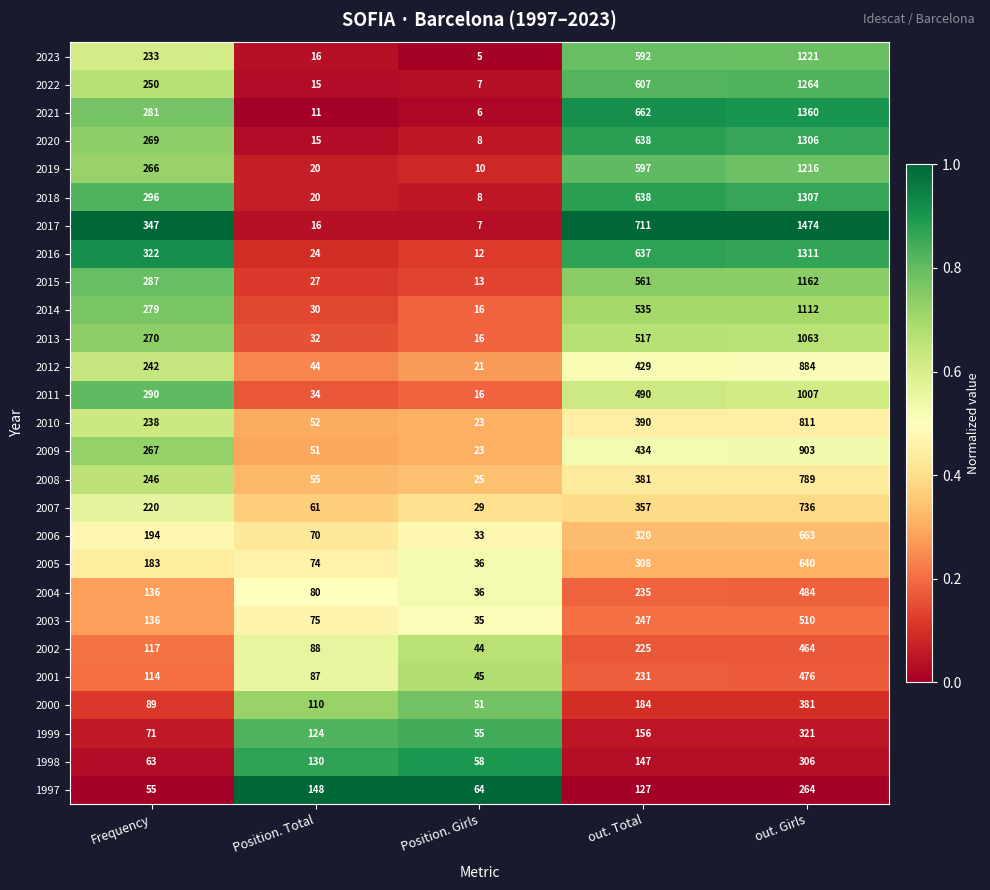

At which label does 2018 reach its minimum?

Position. Girls